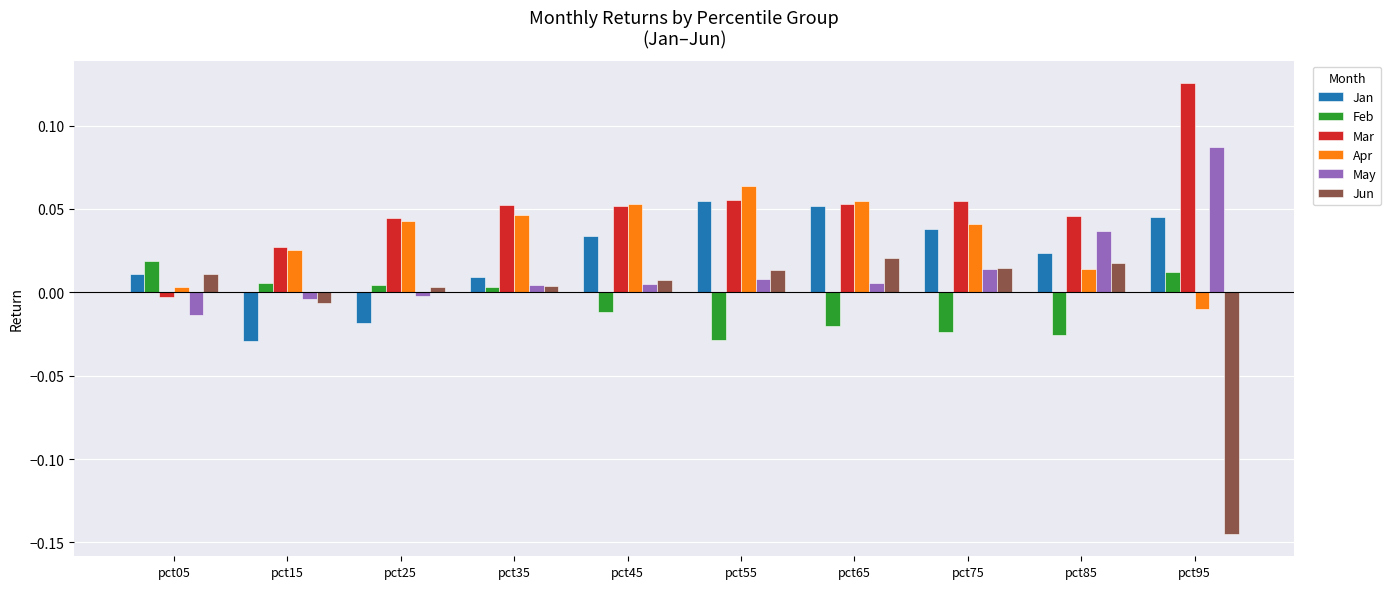

Is it true that Jan equals 0.0 at pct35?

True